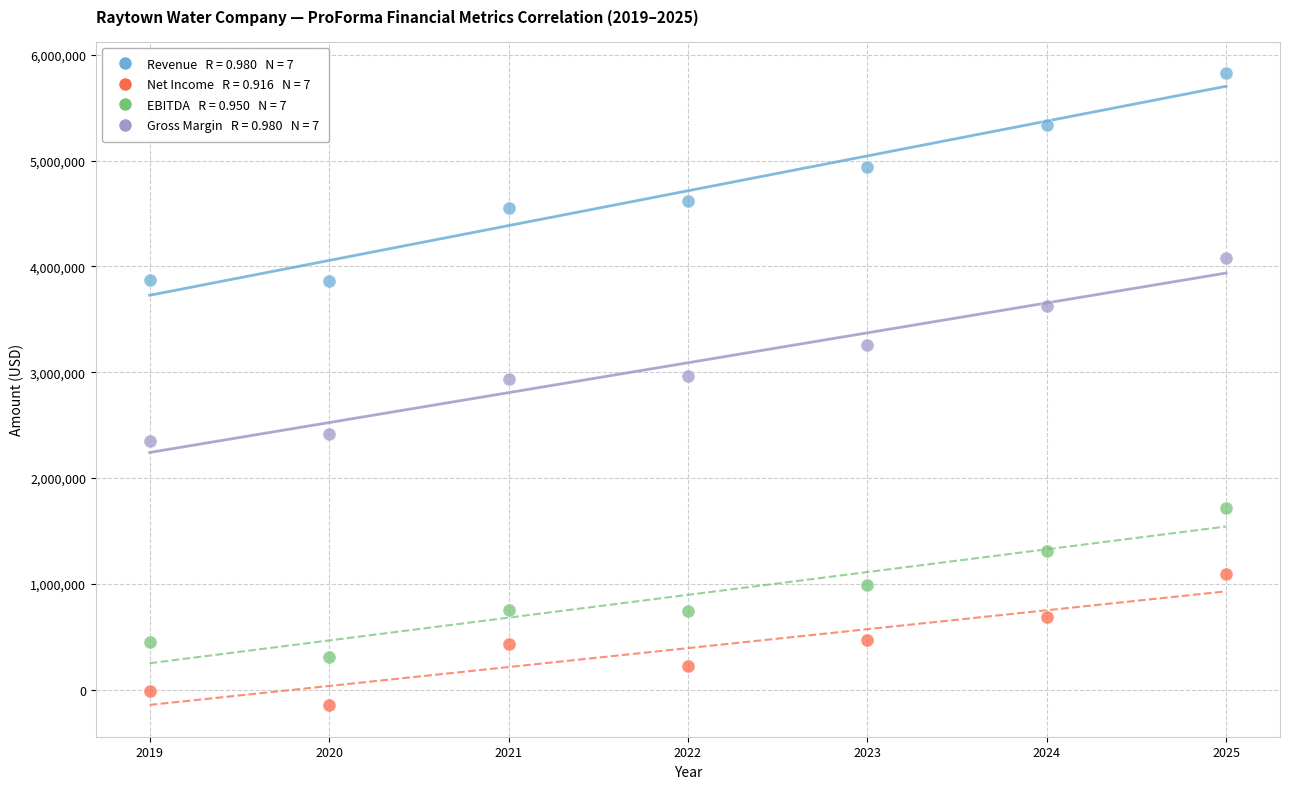

Across all data points, what is the range of X values (max minus min)?

6.0